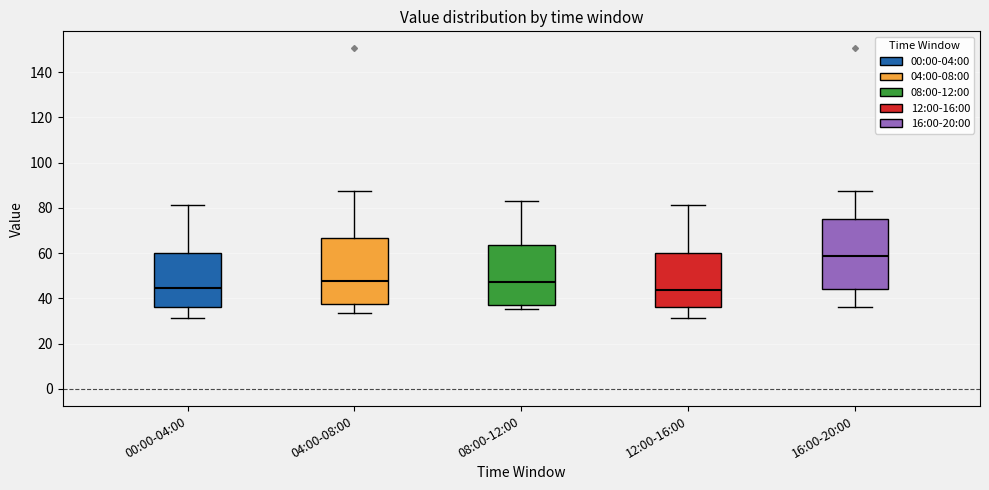

Reading left to right, transcribe this box plot: for each box, give where its median line is, the range the box spans, and where its two whiskers end, as read against the y-axis. The values are not printed on the chart, so give them approximately, as read against the axis.

00:00-04:00: median 44, box 36 to 60, whiskers 32 to 82
04:00-08:00: median 48, box 38 to 66, whiskers 34 to 88
08:00-12:00: median 48, box 38 to 64, whiskers 36 to 82
12:00-16:00: median 44, box 36 to 60, whiskers 32 to 82
16:00-20:00: median 58, box 44 to 74, whiskers 36 to 88